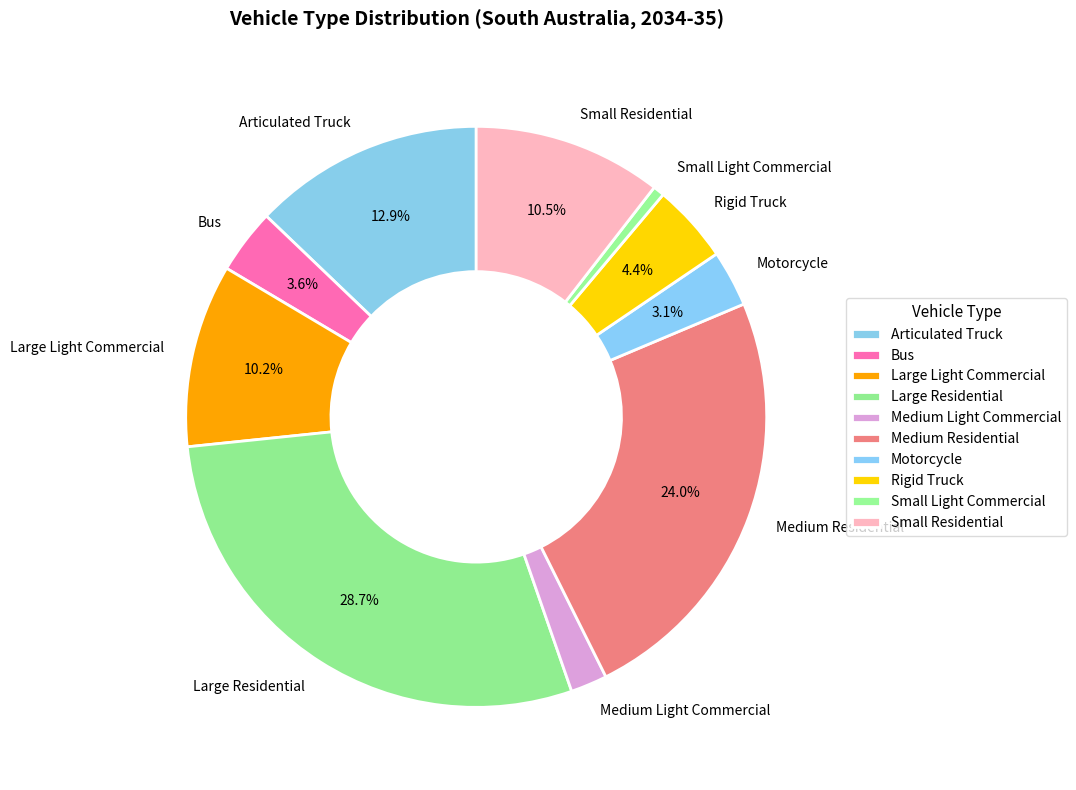

Does Small Light Commercial account for over 50% of the chart?

No